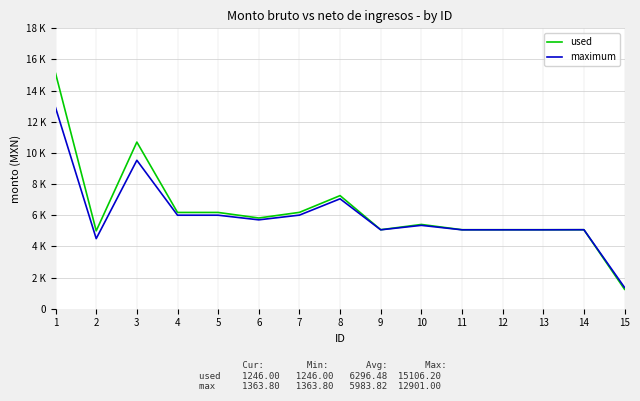

Is the value of used at 6 greater than the value of maximum at 13?

Yes